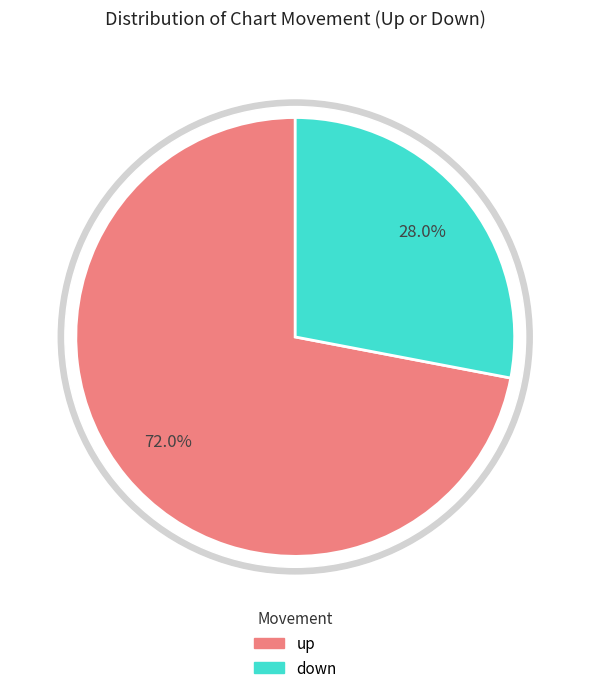

The down slice represents 33% of the pie. True or false?

False